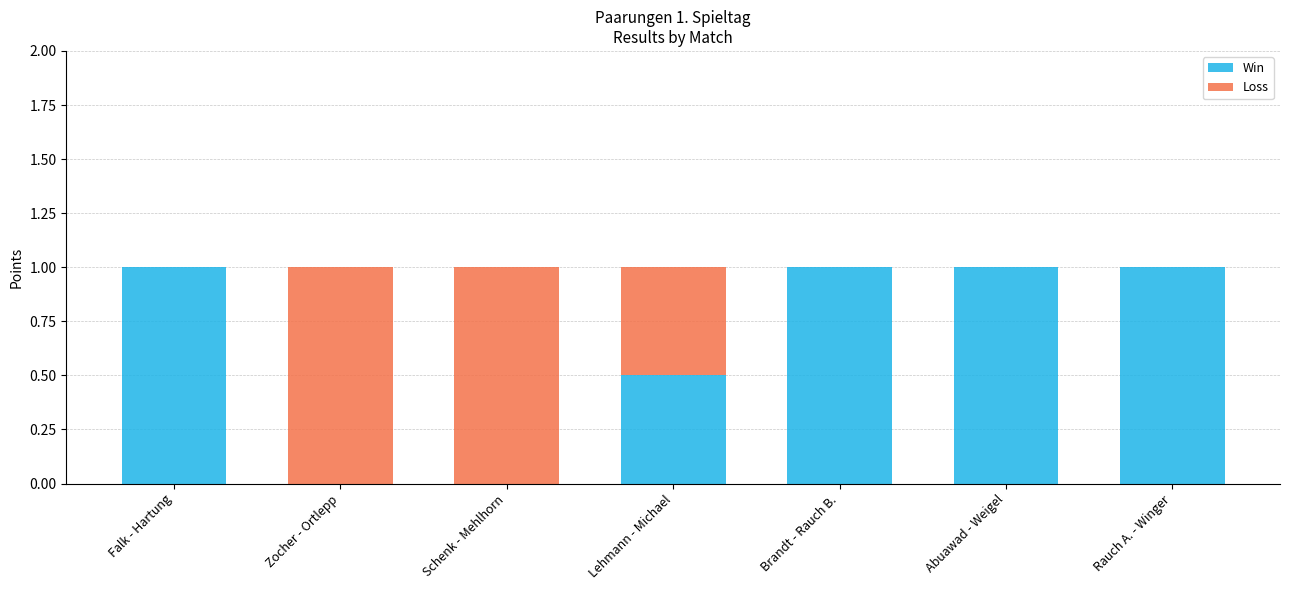

Are the bars grouped side by side (vs. stacked)?

No